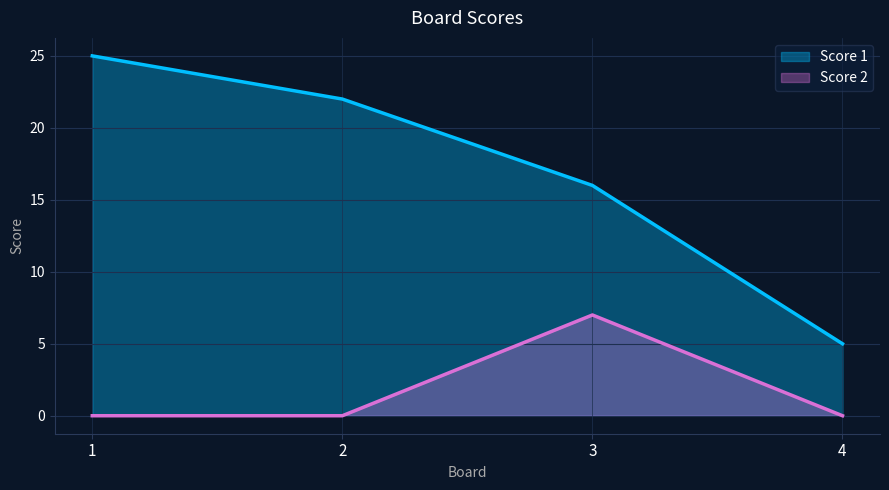

Reading left to right, what are all the values shown in this chart?

Score 1: 25	22	16	5
Score 2: 0	0	7	0